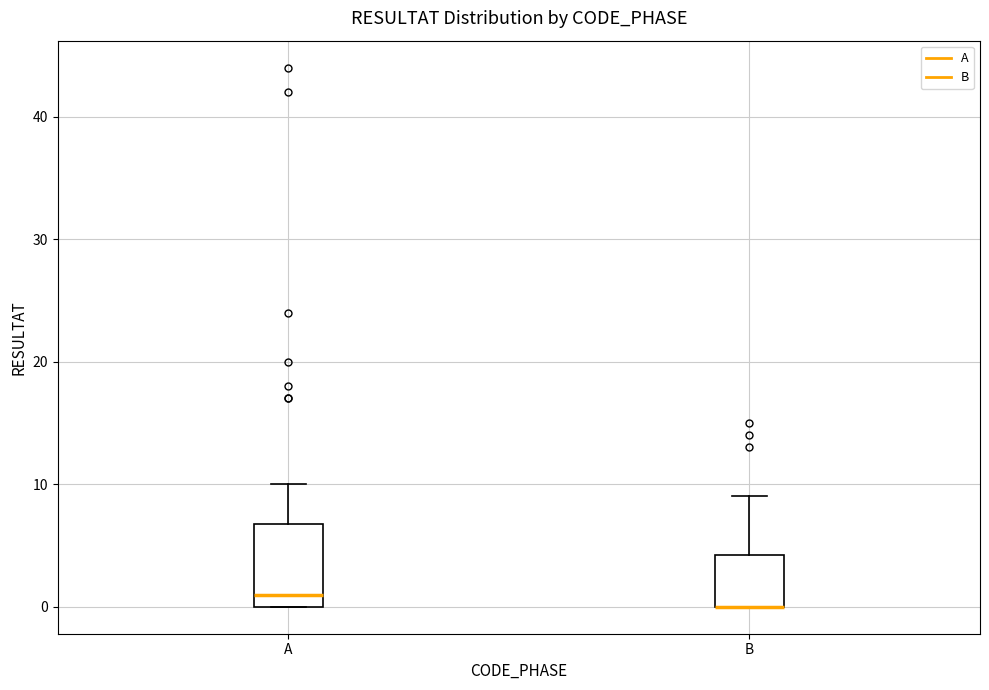

Reading left to right, read every box against the y-axis: the position of its median line, the range the box covers, and the ends of its whiskers. The values are not printed on the chart, so give them approximately, as read against the axis.

A: median 1, box 0 to 7, whiskers 0 to 10
B: median 0 (drawn on the box's lower edge), box 0 to 4, whiskers 0 to 9